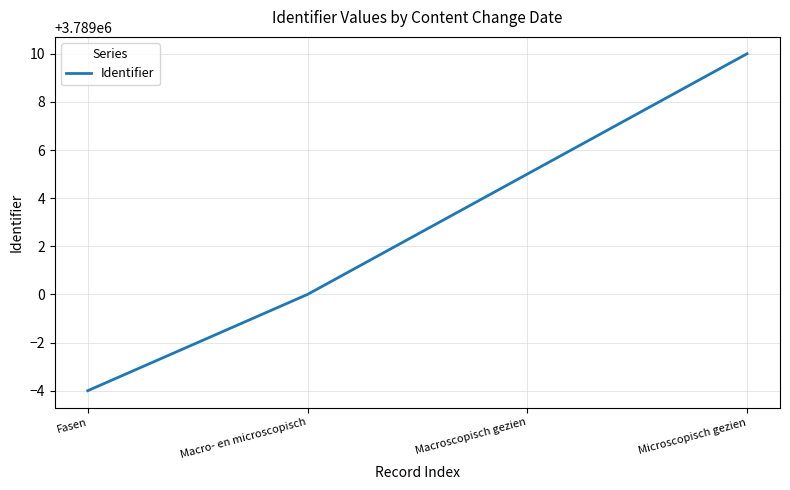

What is the difference between the maximum and minimum values?

14